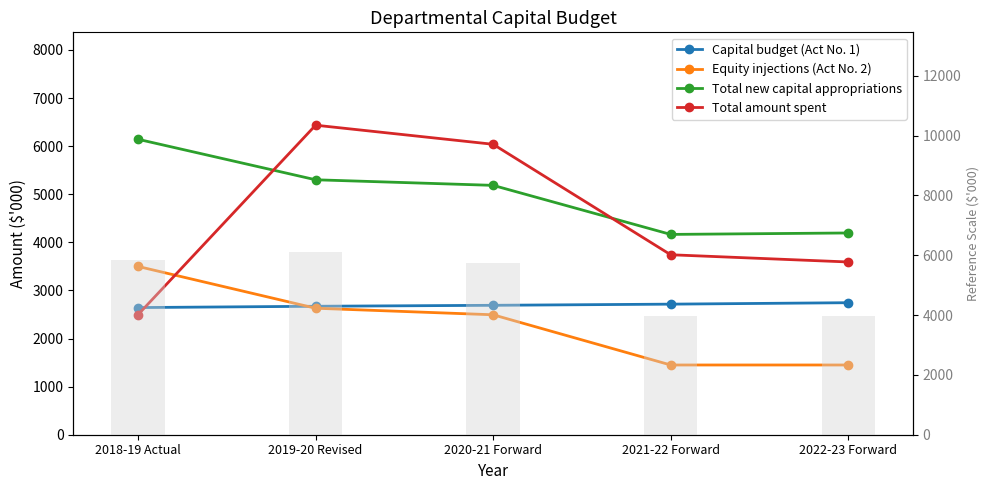

At which label does Total new capital appropriations first exceed 5185?

2018-19 Actual